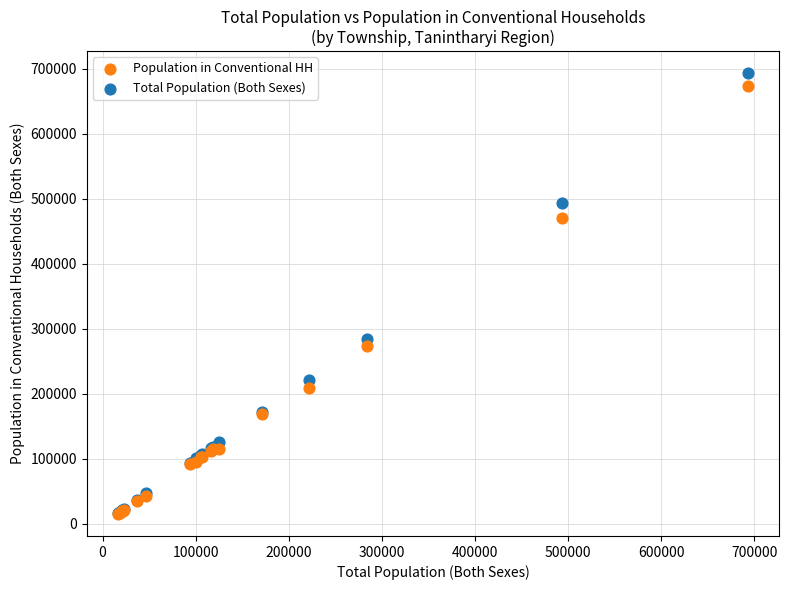

Across all series, what Y value is closest to 354238?

284489